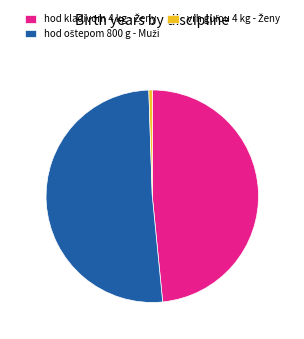

Count the number of slices in the pie.

3